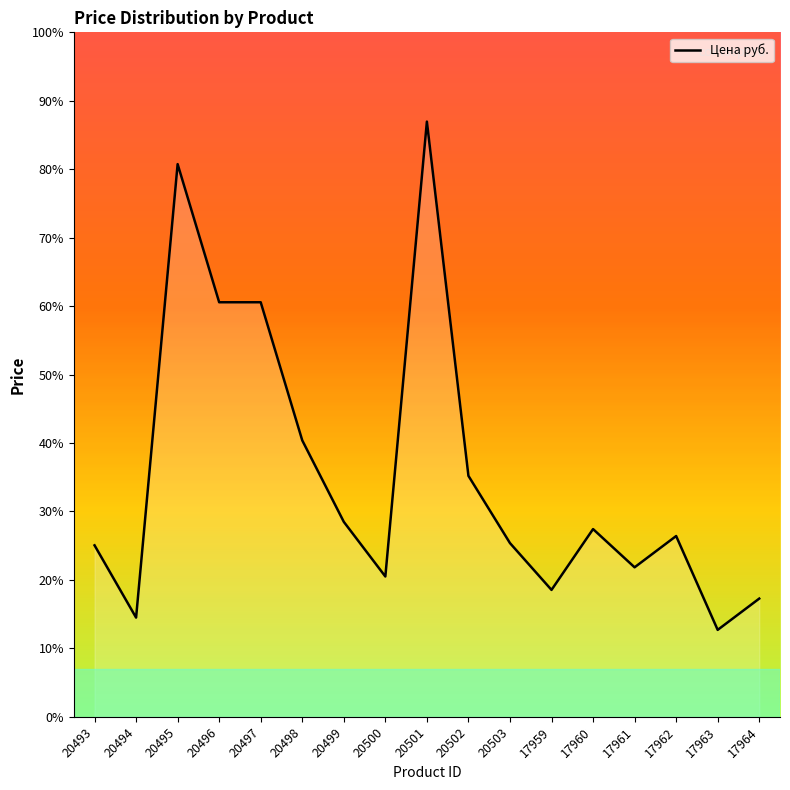

Does the chart display data point markers on the line(s)?

No